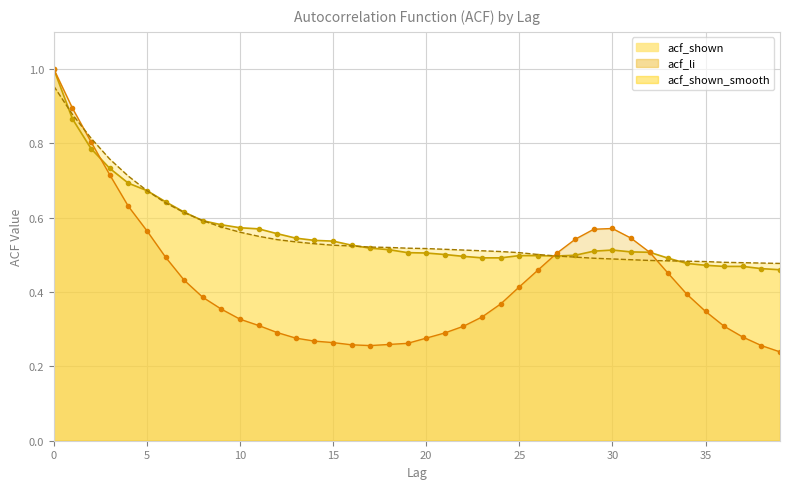

What is the value of the acf_li point at the 16th from the left?

0.3